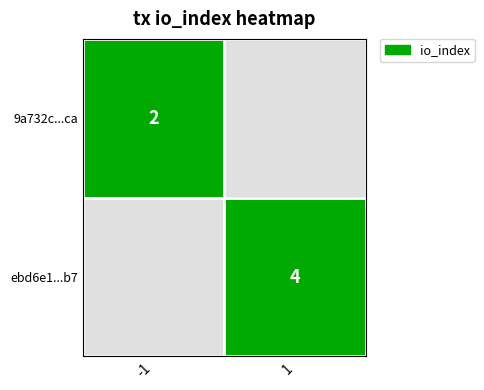

What is the greatest value displayed?

4.0